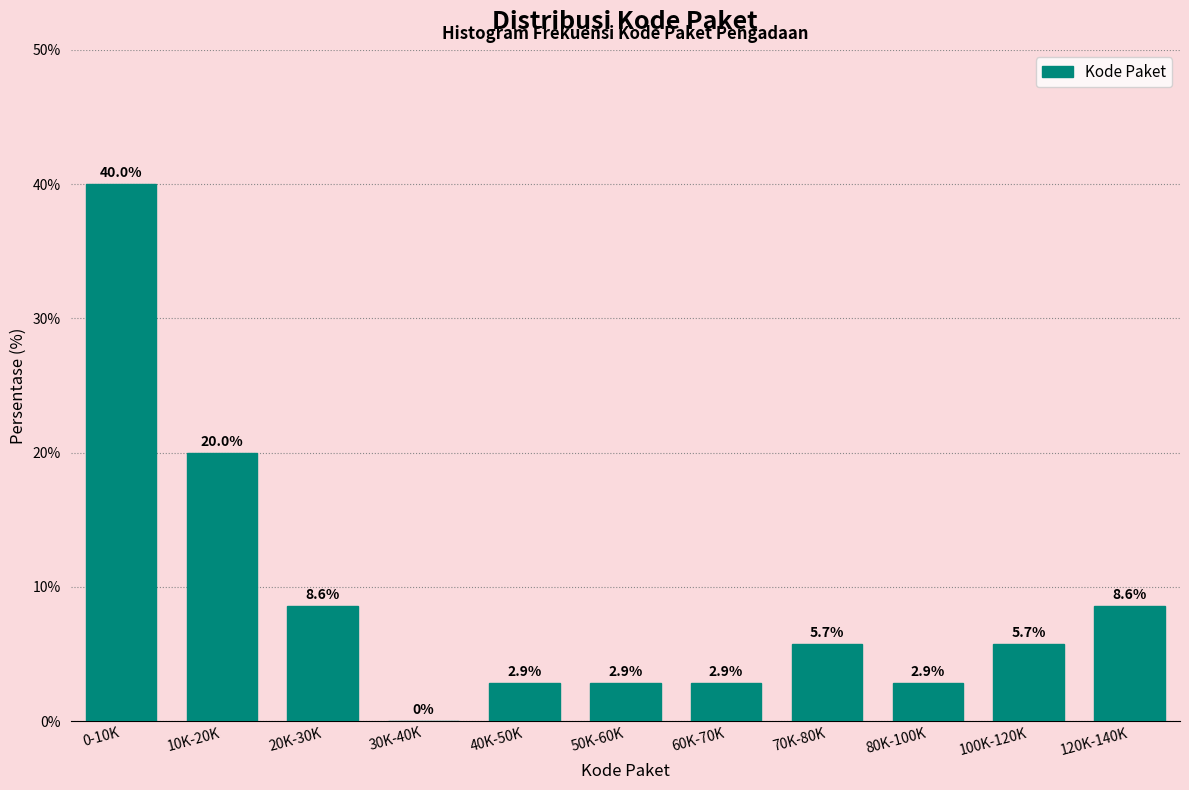

Reading left to right, transcribe all the data shown in this chart.

0-10K=40.0	10K-20K=20.0	20K-30K=8.6	30K-40K=0.0	40K-50K=2.9	50K-60K=2.9	60K-70K=2.9	70K-80K=5.7	80K-100K=2.9	100K-120K=5.7	120K-140K=8.6